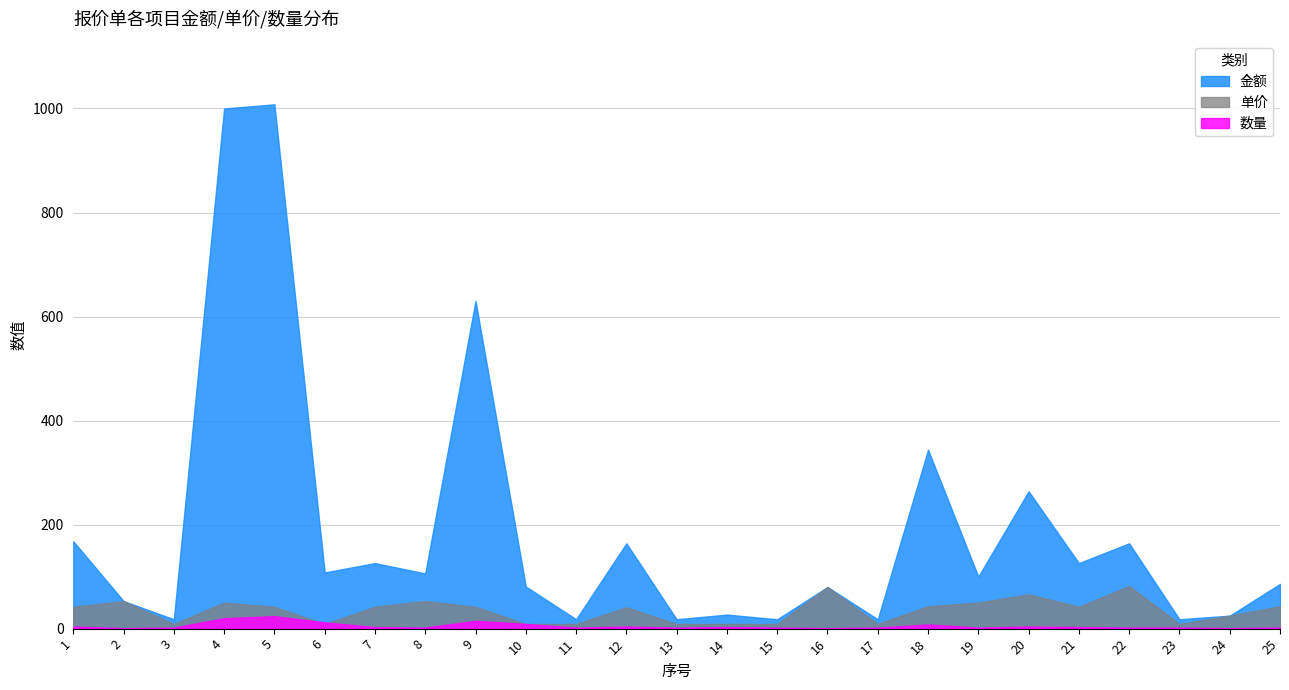

What is the maximum value for 数量?

24